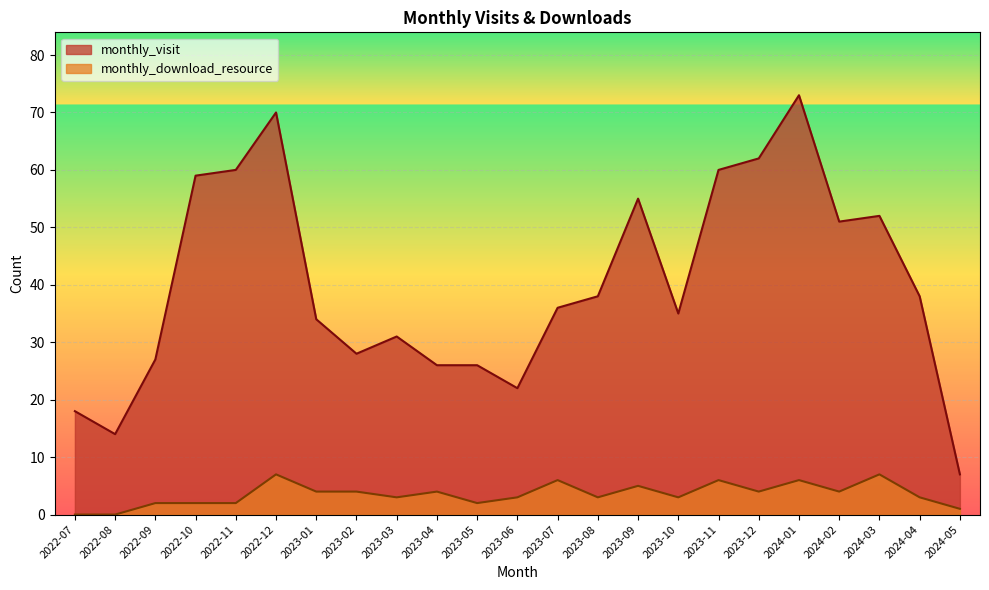

What is the label of the 8th point from the right?

2023-10